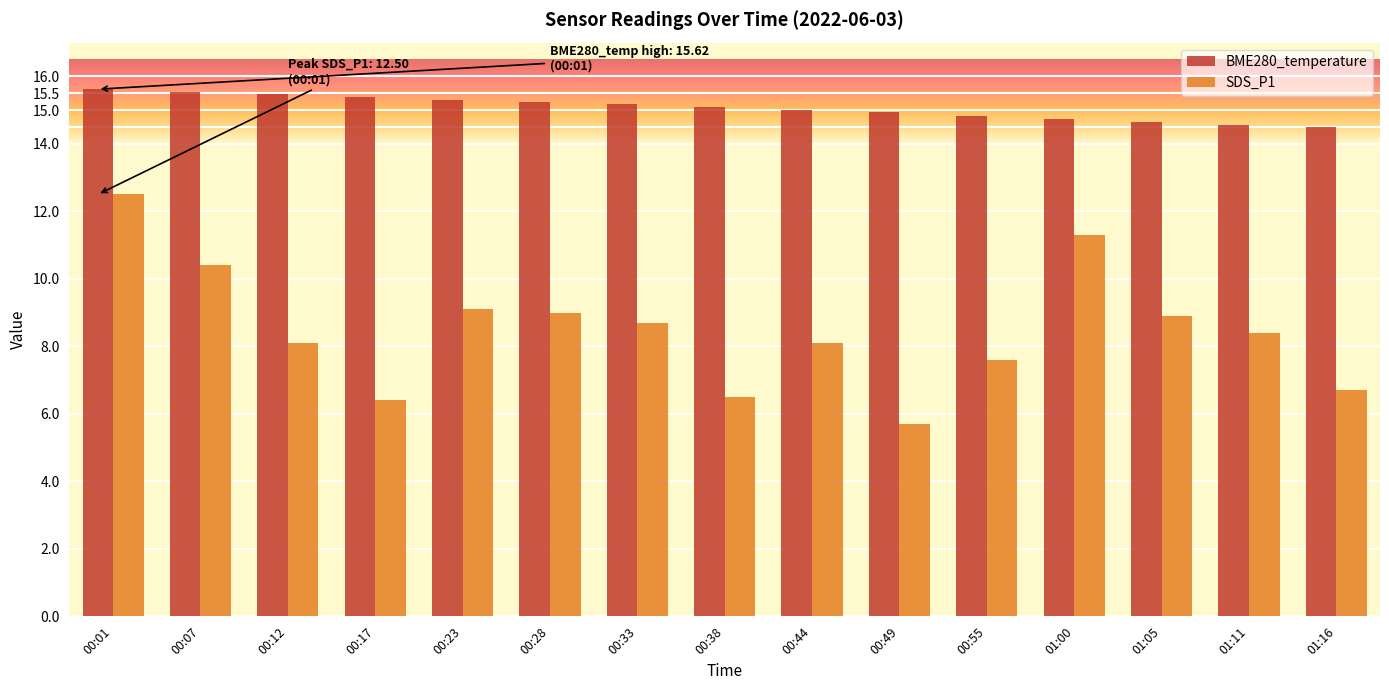

True or false: BME280_temperature has a value of 15.2 at 00:28.

True